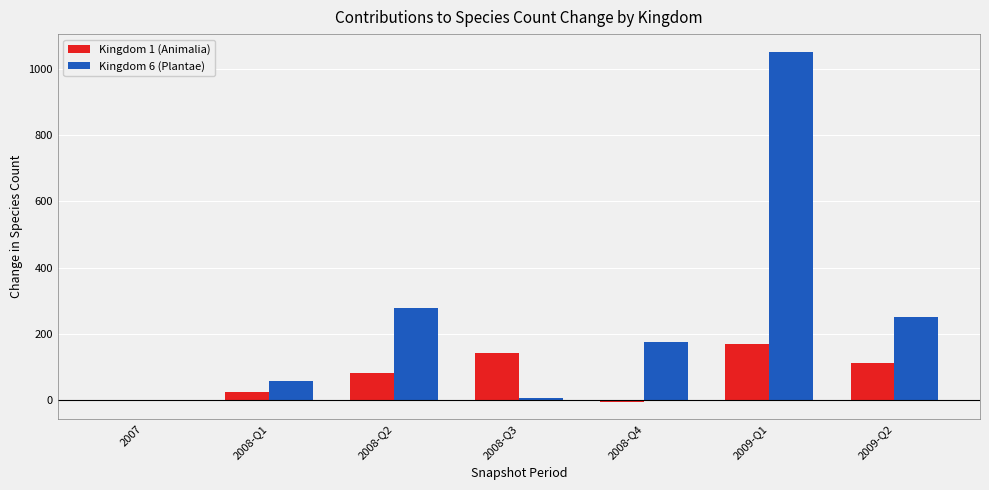

What are all the series names shown in the legend?

Kingdom 1 (Animalia), Kingdom 6 (Plantae)